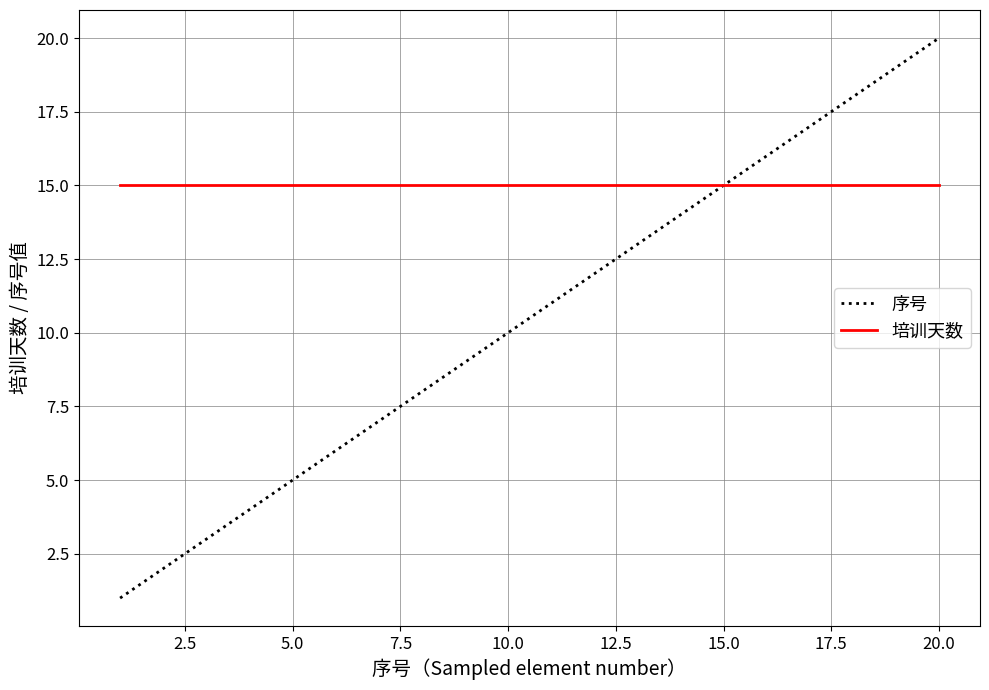

Rank the series by their average value, from highest to lowest.

培训天数, 序号